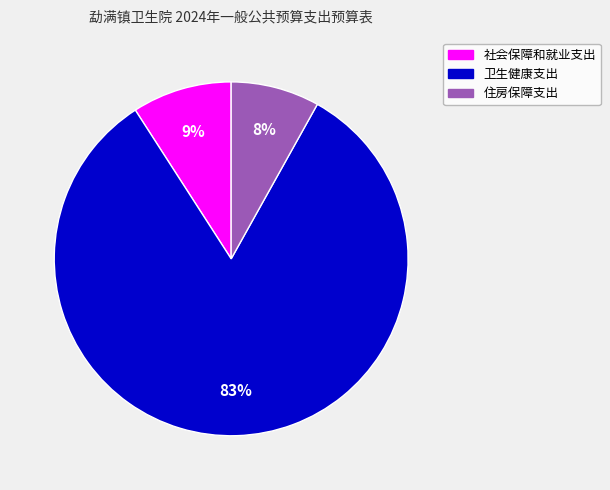

Approximately how many times larger is the value at 住房保障支出 compared to 社会保障和就业支出?

0.9